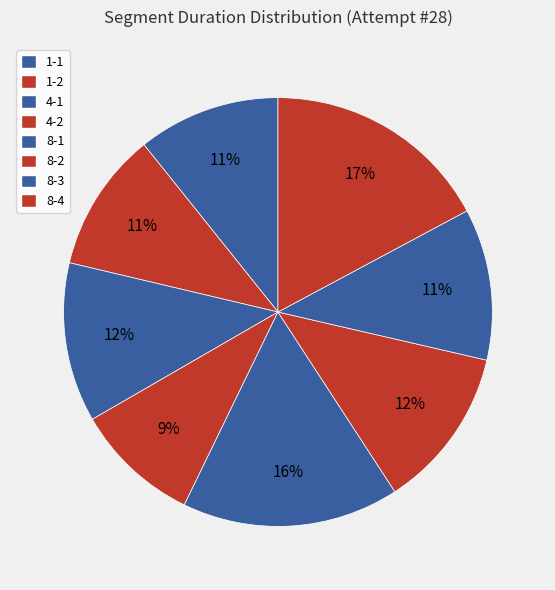

What percentage is the 8-3 slice, to the nearest percent?

11%